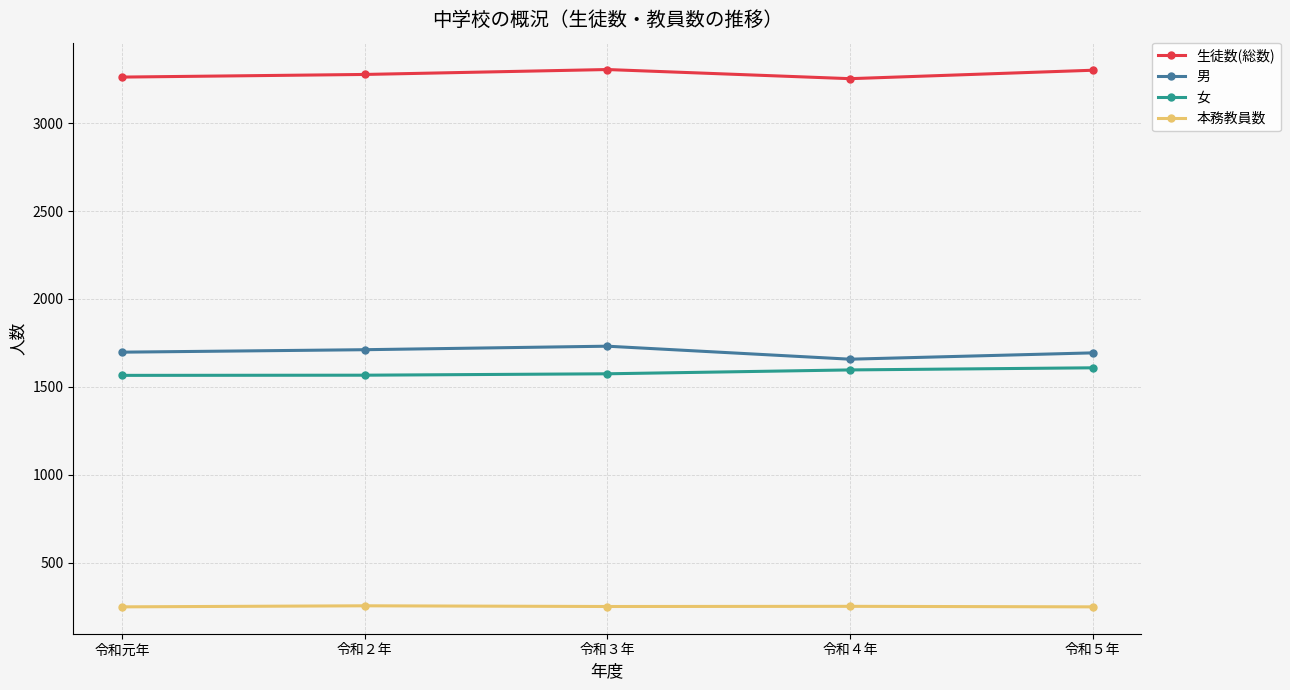

True or false: 本務教員数 and 生徒数(総数) intersect in this chart.

False